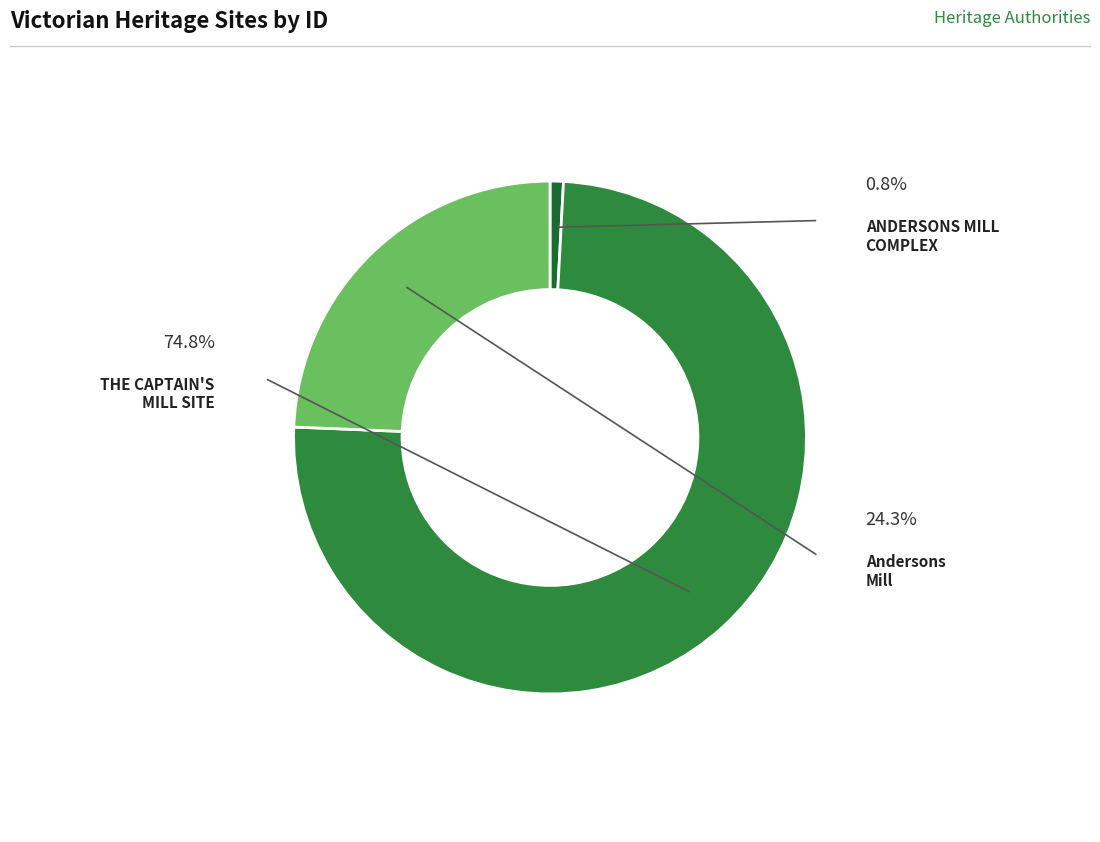

Which category has the smallest portion of the pie?

ANDERSONS MILL COMPLEX